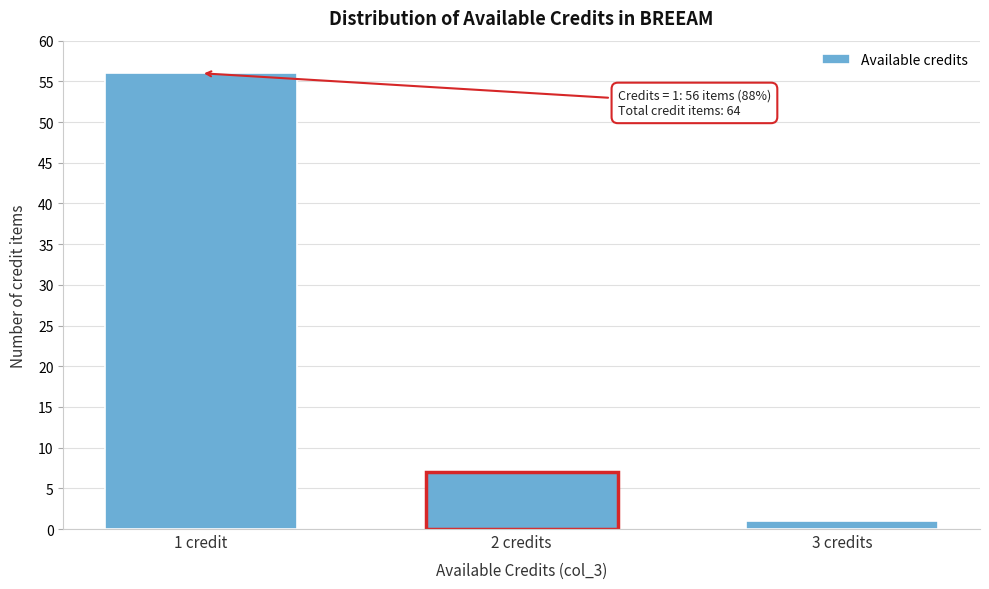

Reading left to right, extract all data points from this chart.

1 credit=56	2 credits=7	3 credits=1